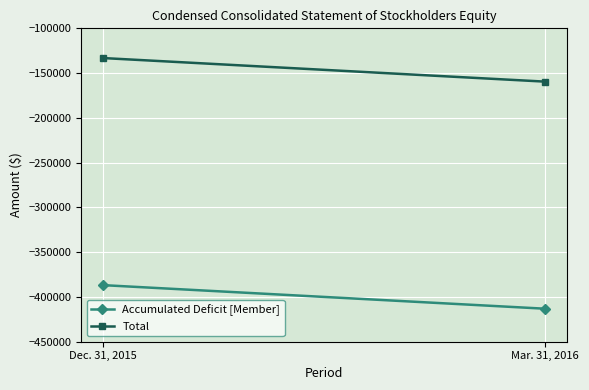

What is the difference between the highest and lowest values at Dec. 31, 2015?

253637